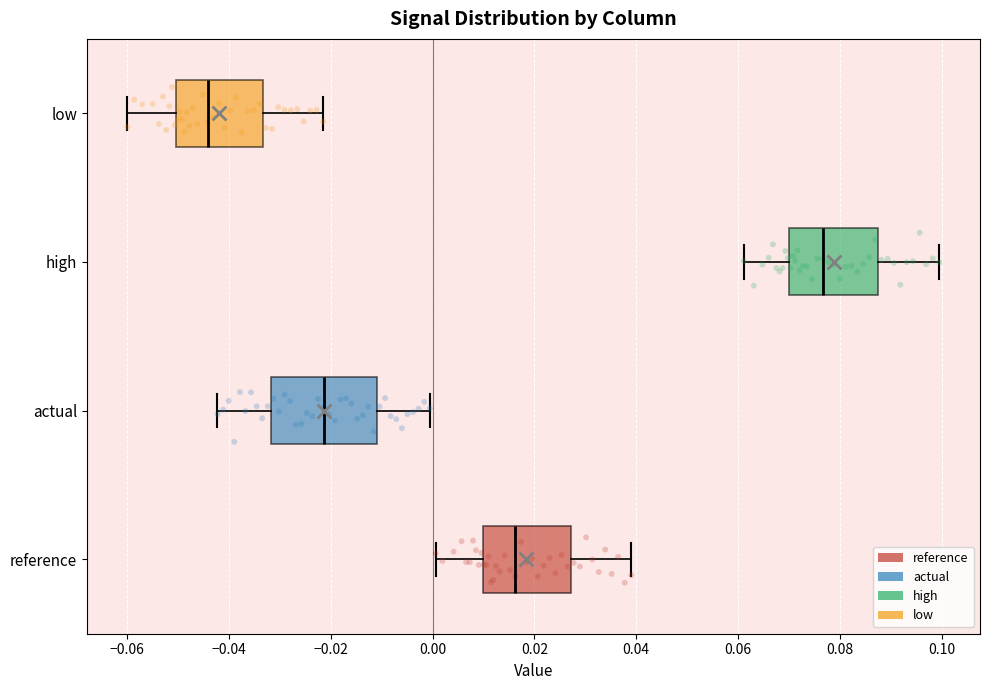

Which box has the furthest to the left median line?

low